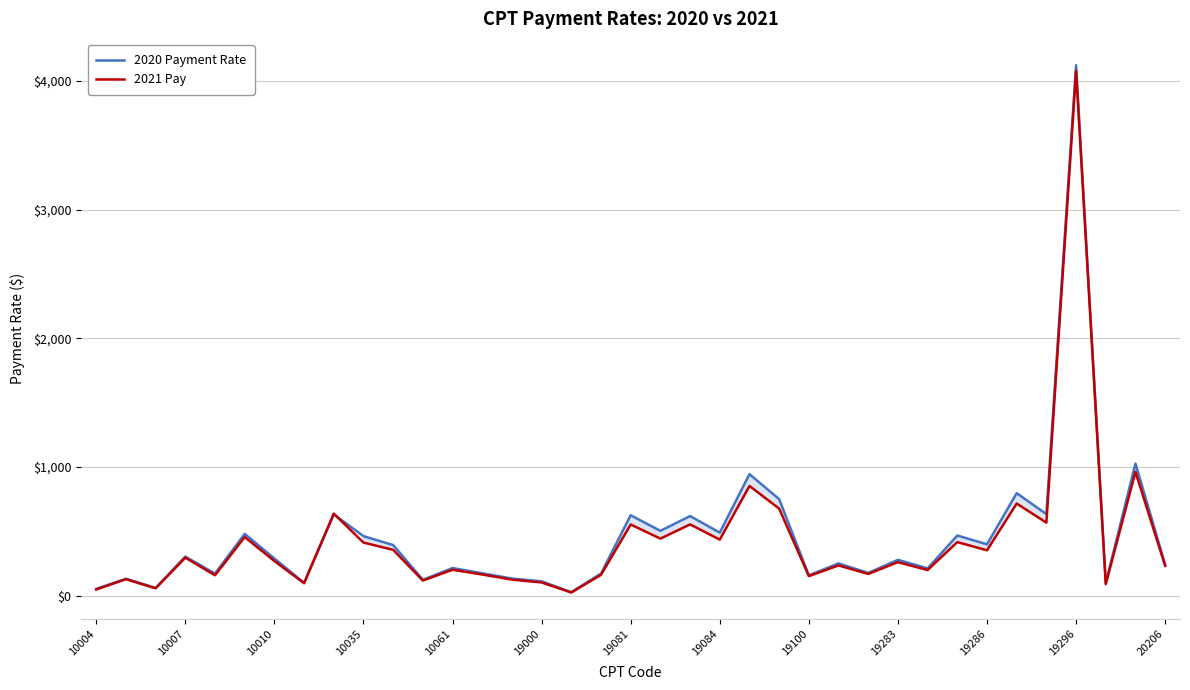

The value of 2021 Pay at 19283 is 261.3. True or false?

True